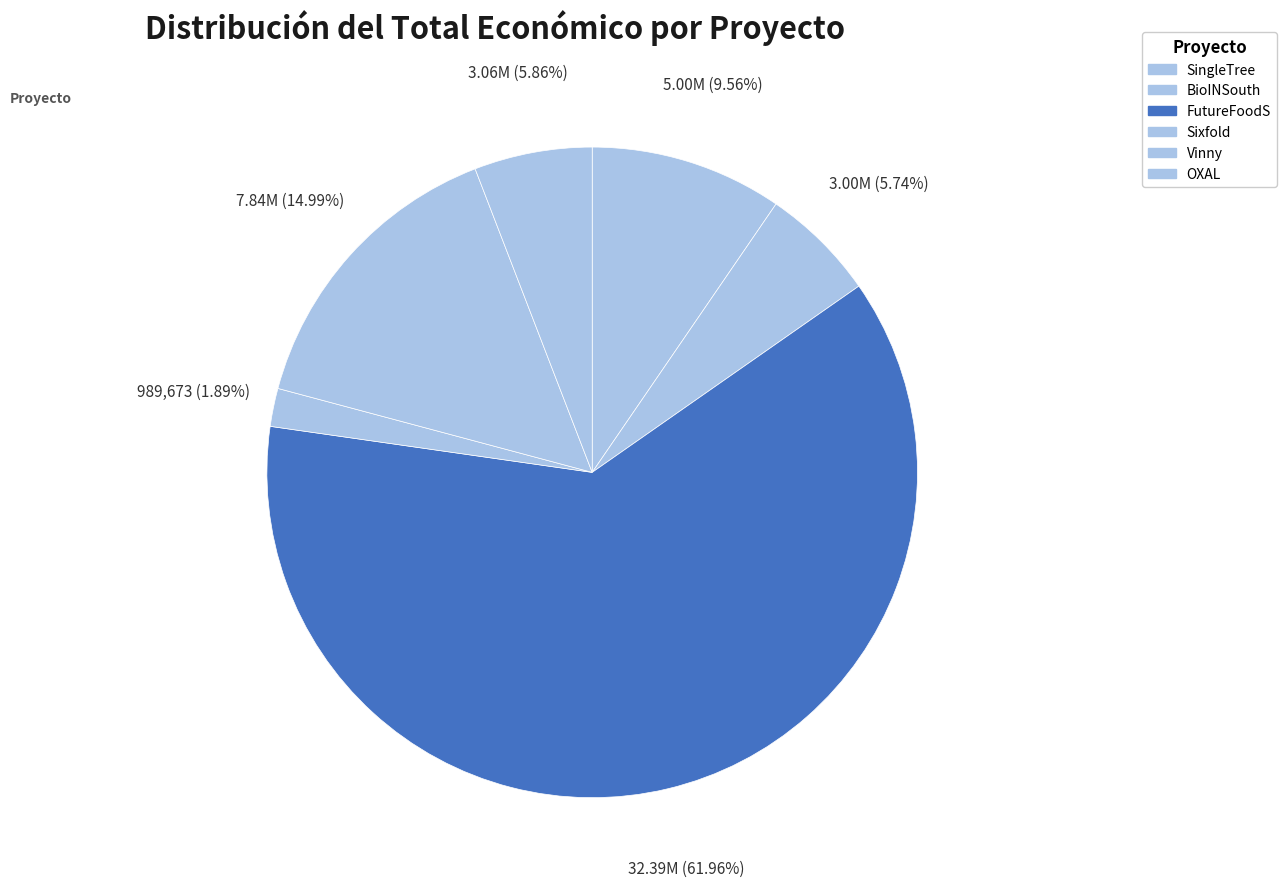

What percentage is NOT represented by Sixfold?

98.1%